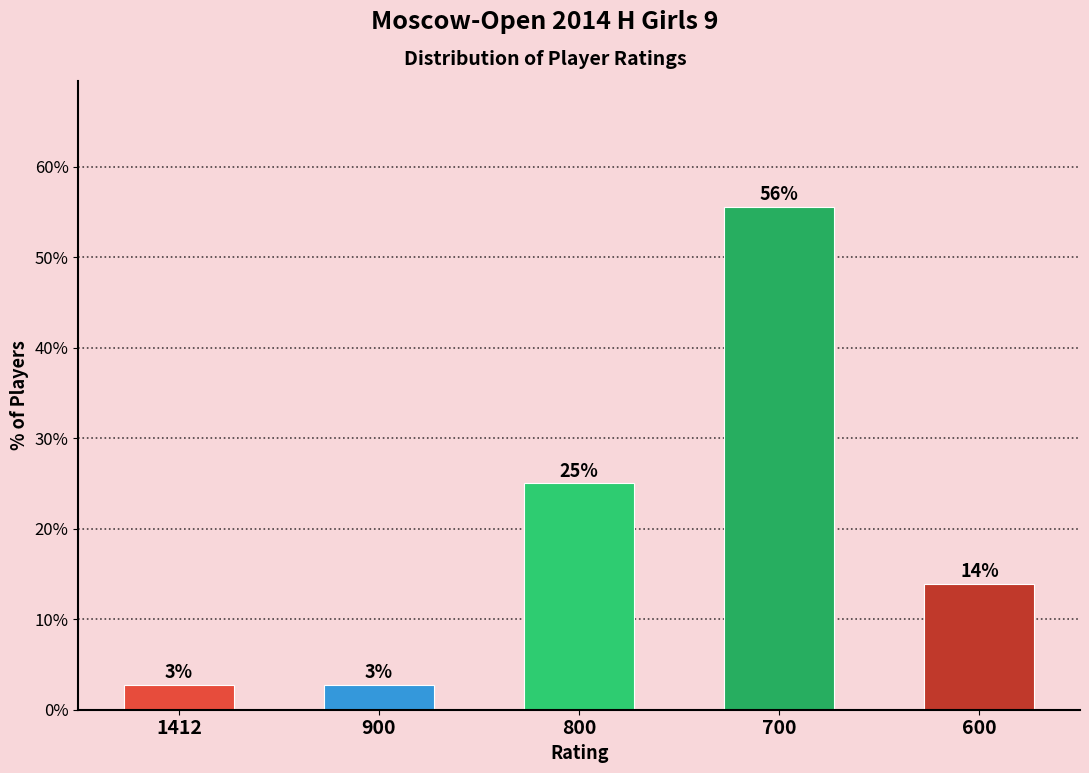

Approximately how many times larger is the value at 800 compared to 700?

0.5